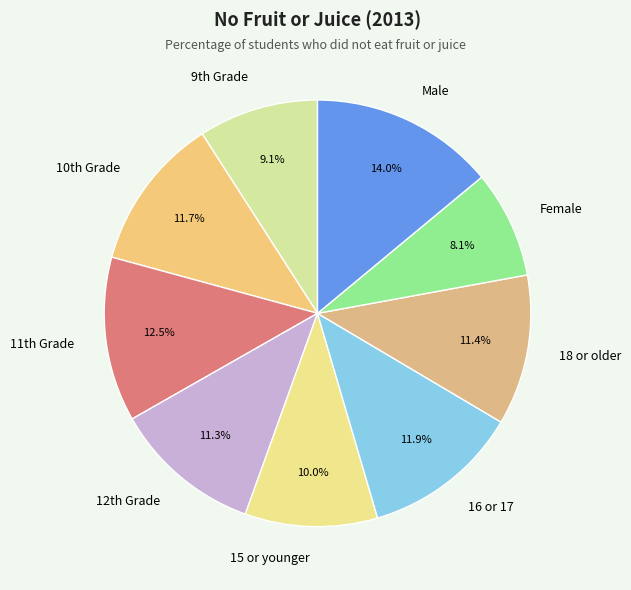

What percentage is the 18 or older slice, to the nearest percent?

11%